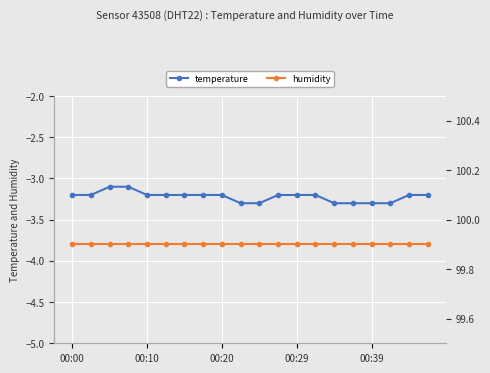

What is the minimum value for temperature?

-3.3